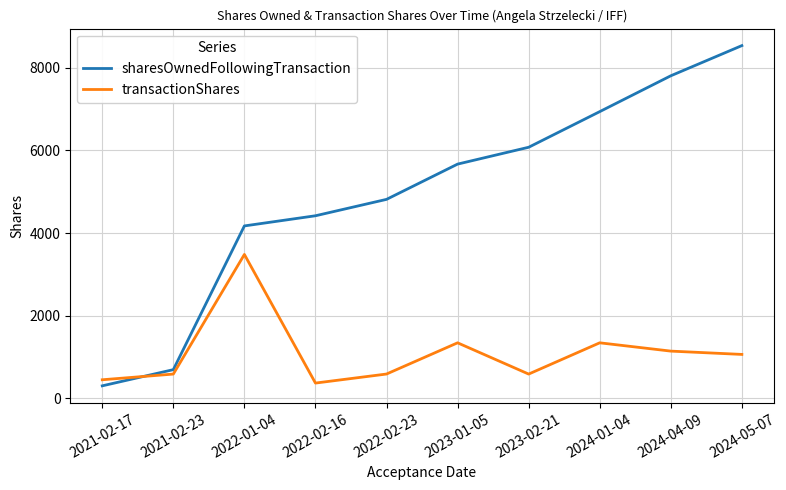

In transactionShares, how many points are lower than both neighbors (excluding endpoints)?

2